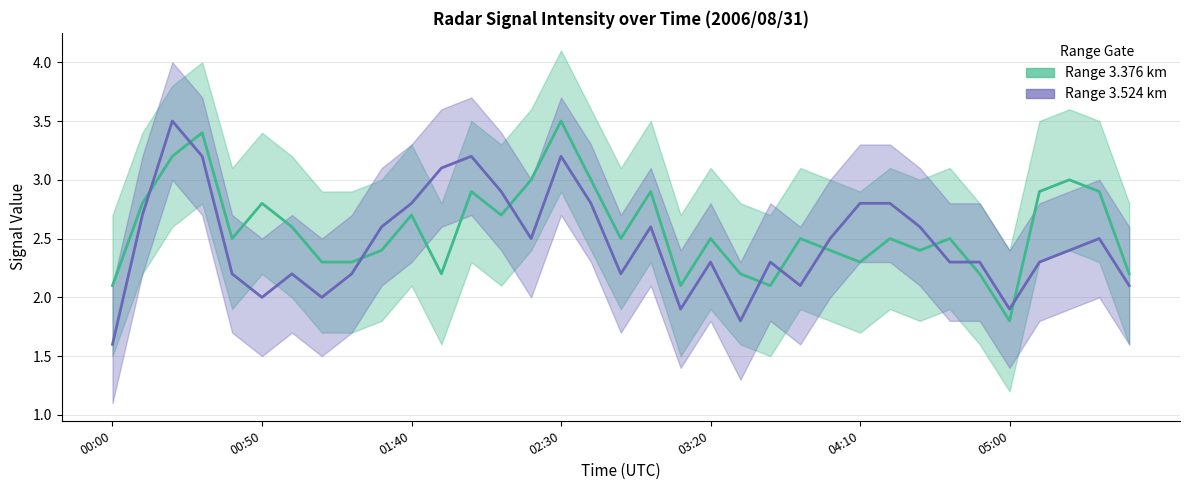

What is the difference between the second highest and minimum values in the 3.524 km (range gate) series?

1.6